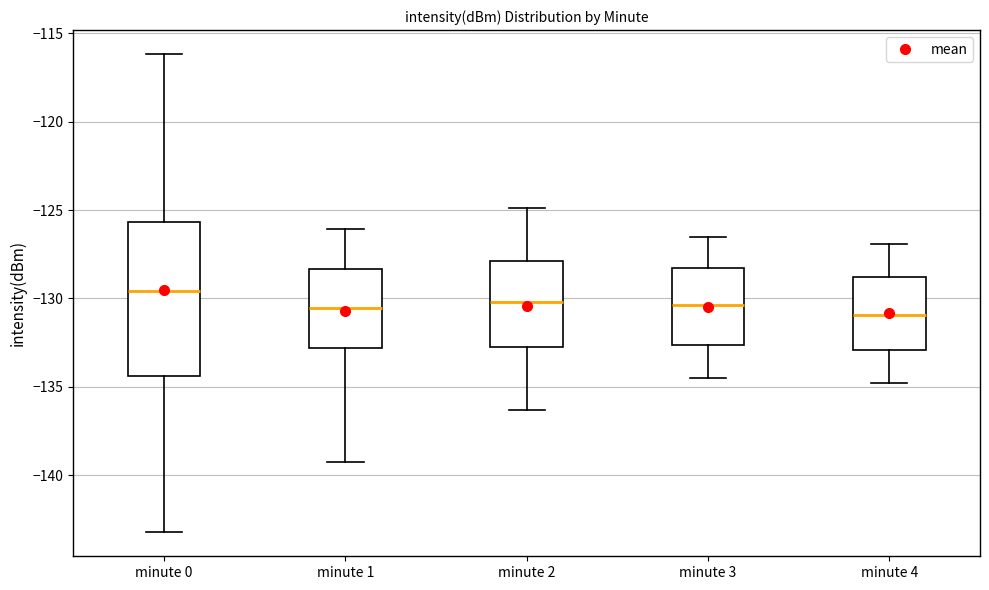

Reading left to right, read every box against the y-axis: the position of its median line, the range the box covers, and the ends of its whiskers. The values are not printed on the chart, so give them approximately, as read against the axis.

minute 0: median -129.5, box -134.5 to -125.5, whiskers -143.0 to -116.0
minute 1: median -130.5, box -133.0 to -128.5, whiskers -139.5 to -126.0
minute 2: median -130.0, box -133.0 to -128.0, whiskers -136.5 to -125.0
minute 3: median -130.5, box -132.5 to -128.5, whiskers -134.5 to -126.5
minute 4: median -131.0, box -133.0 to -129.0, whiskers -135.0 to -127.0